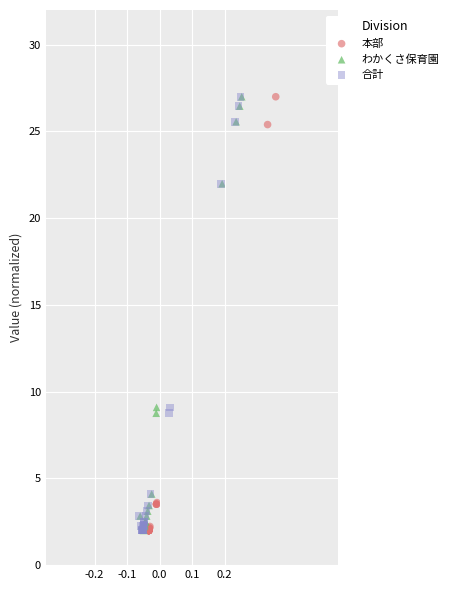

What are all the series names shown in the legend?

本部, わかくさ保育園, 合計